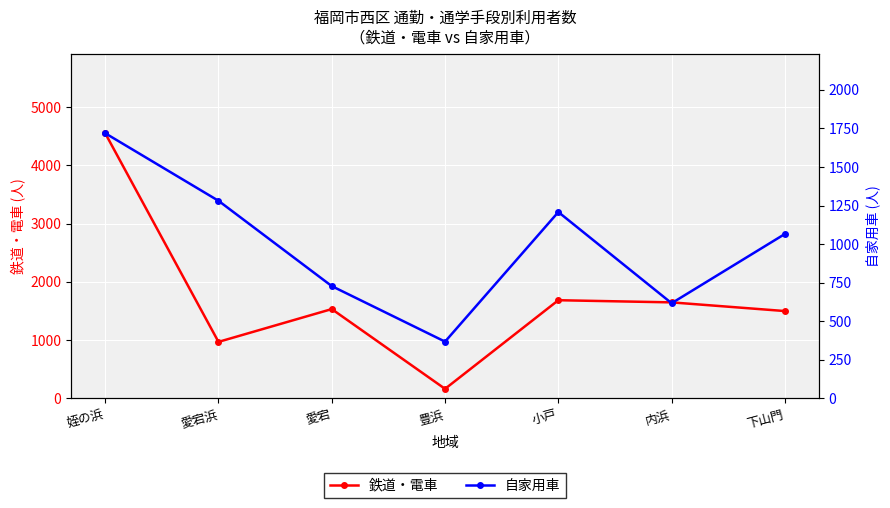

Which has a higher value, 豊浜 or 愛宕浜?

愛宕浜